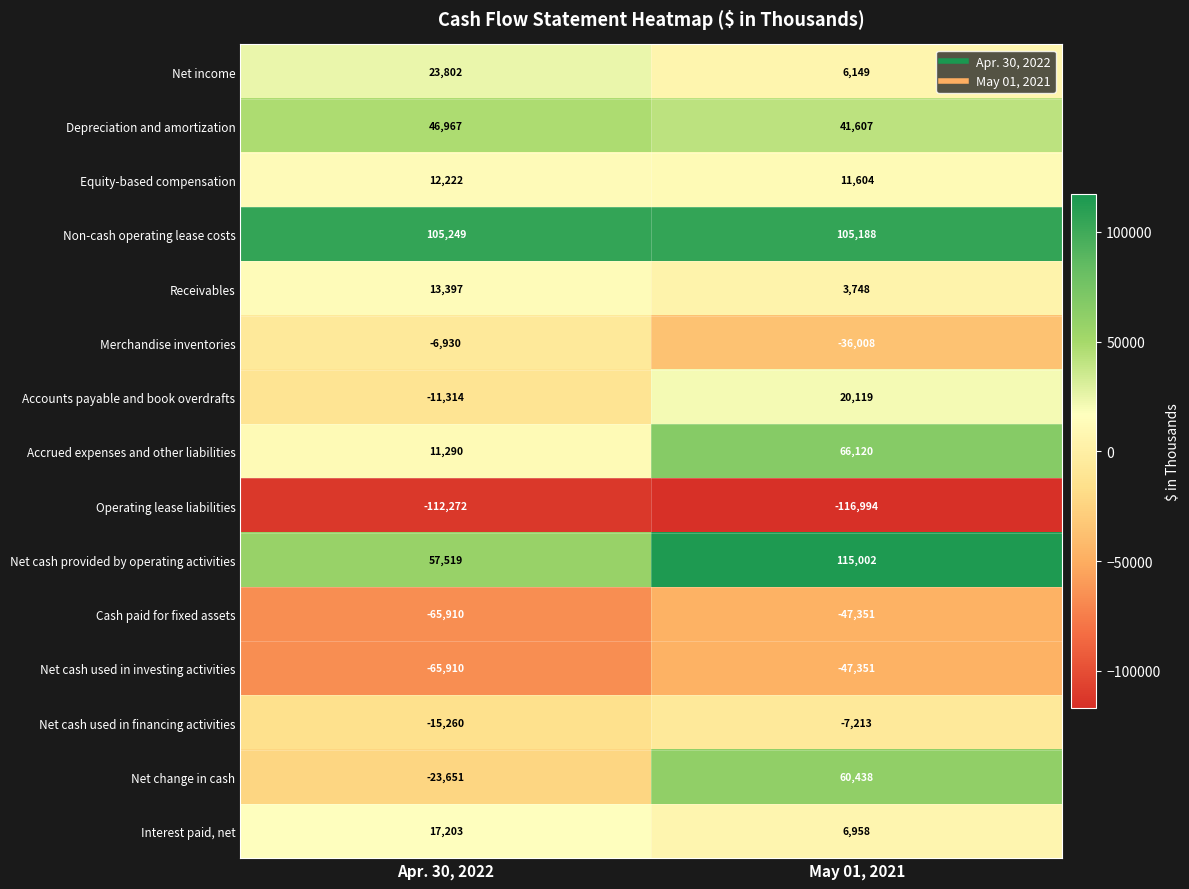

At which label is Receivables closest to 8572?

May 01, 2021